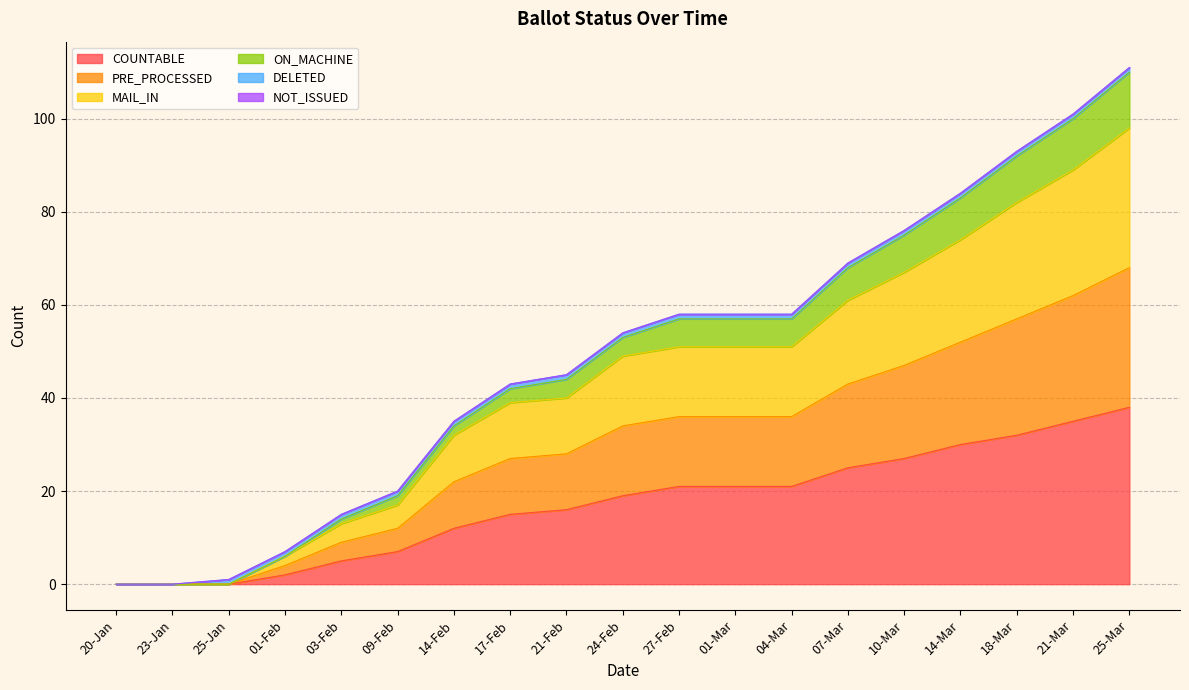

Where does the ON_MACHINE series first go above 53?

27-Feb